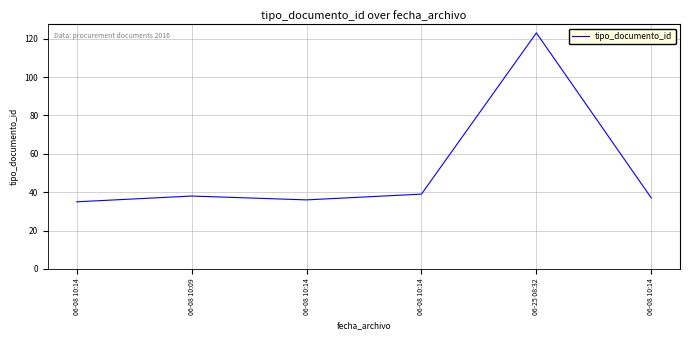

How many distinct data groups are displayed?

1